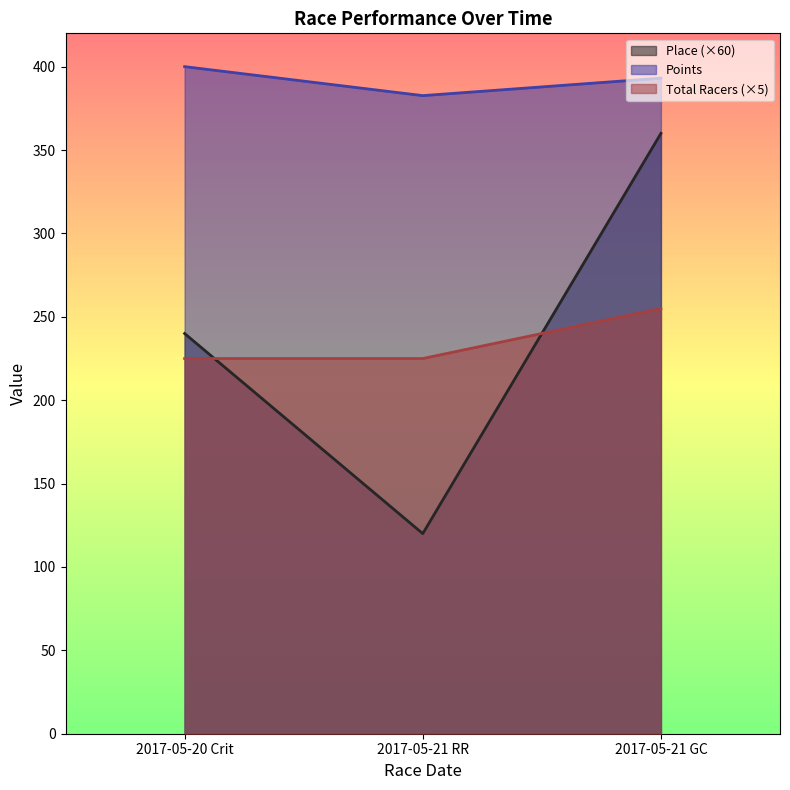

Rank the series by their maximum value, from lowest to highest.

Total Racers (×5), Place (×60), Points